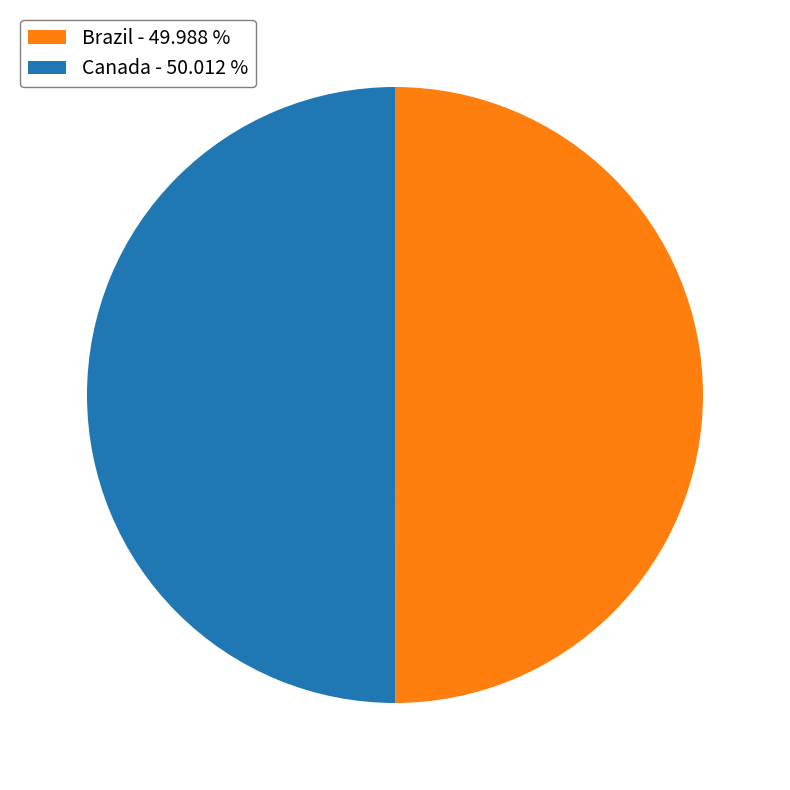

True or false: Brazil accounts for 36% of the total.

False